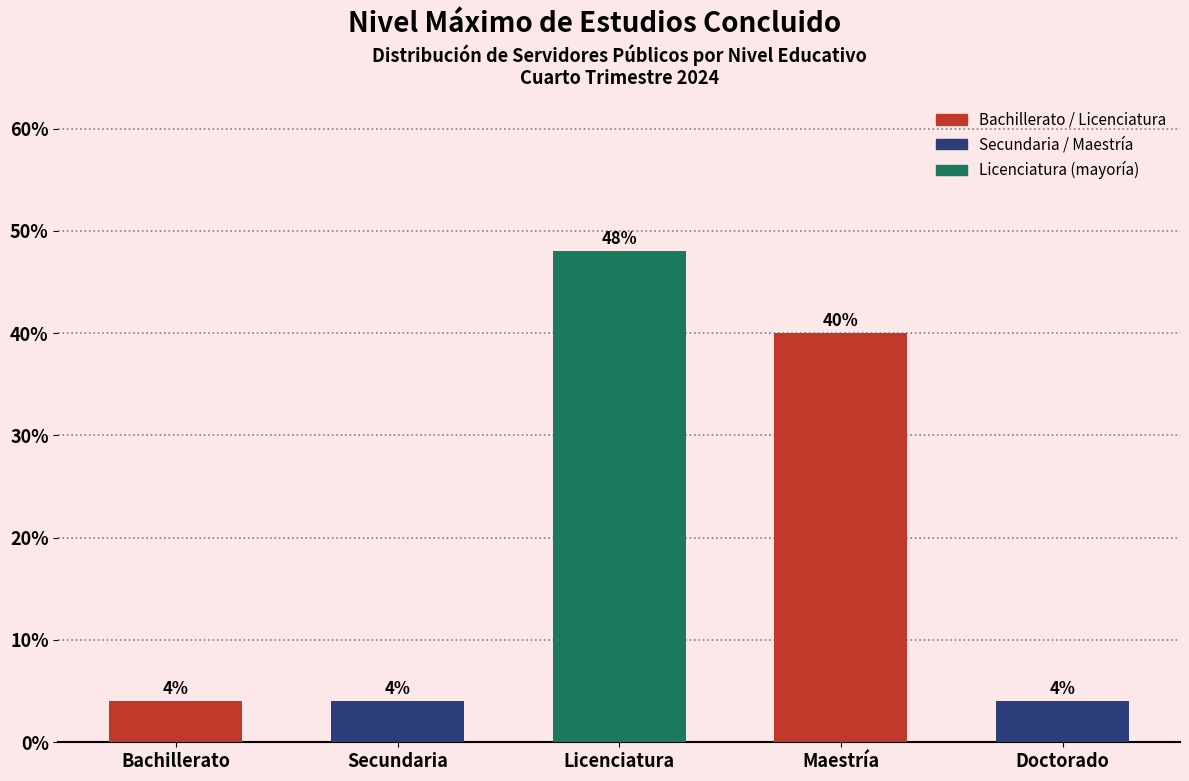

Reading left to right, list all the values displayed in this chart.

4	4	48	40	4